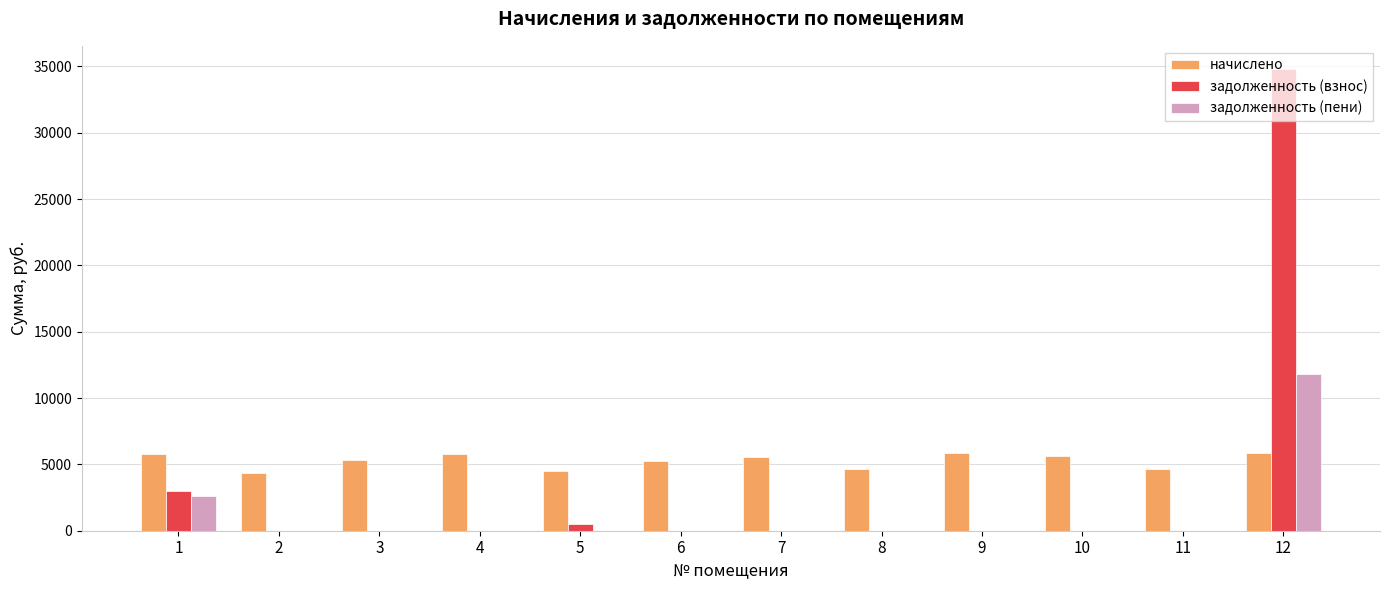

What are all the series names shown in the legend?

начислено, задолженность (взнос), задолженность (пени)